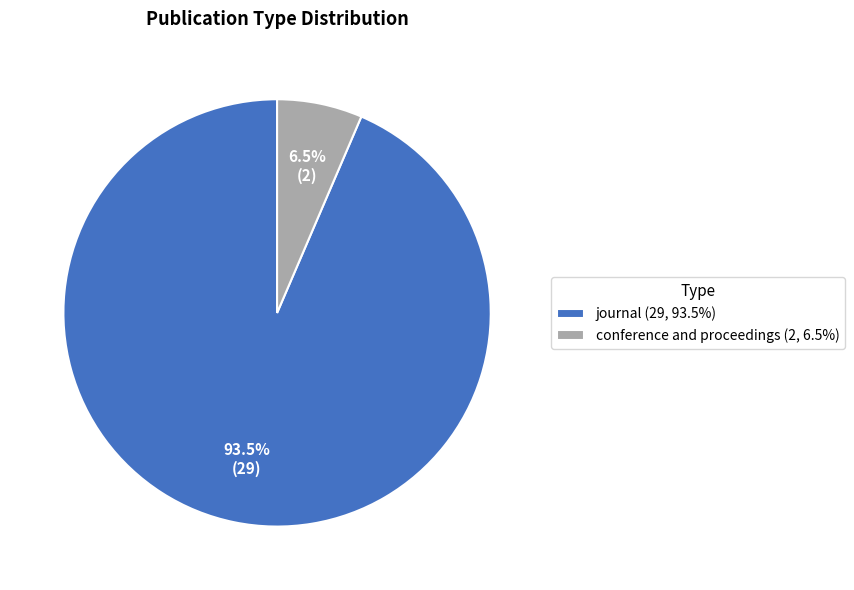

Rank the categories by value from highest to lowest.

journal, conference and proceedings